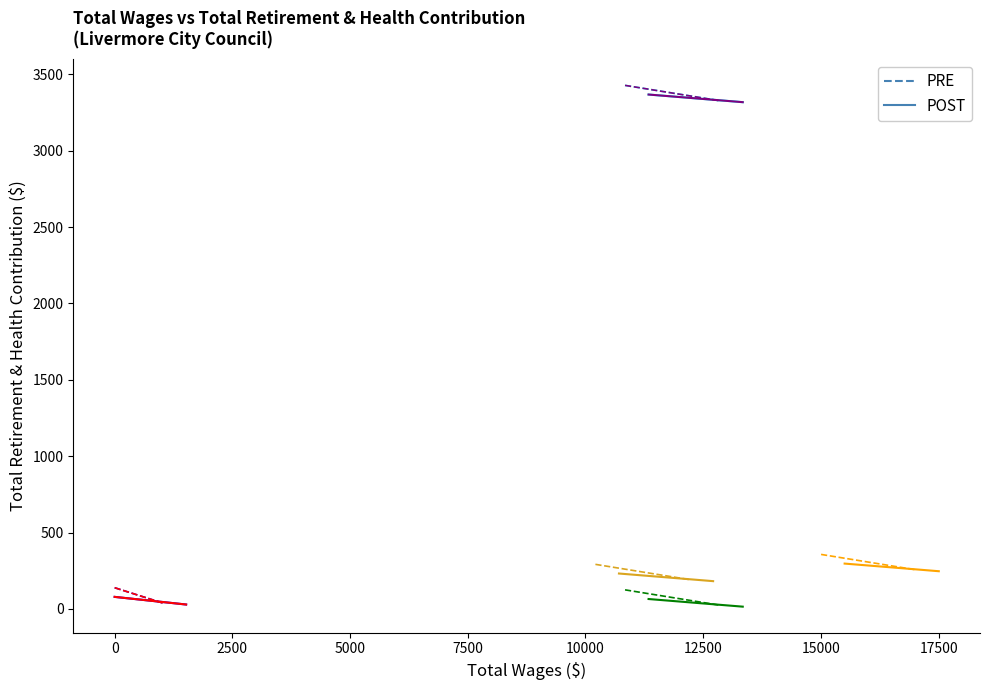

True or false: POST Councilmember 5 and PRE Councilmember 5 intersect in this chart.

False